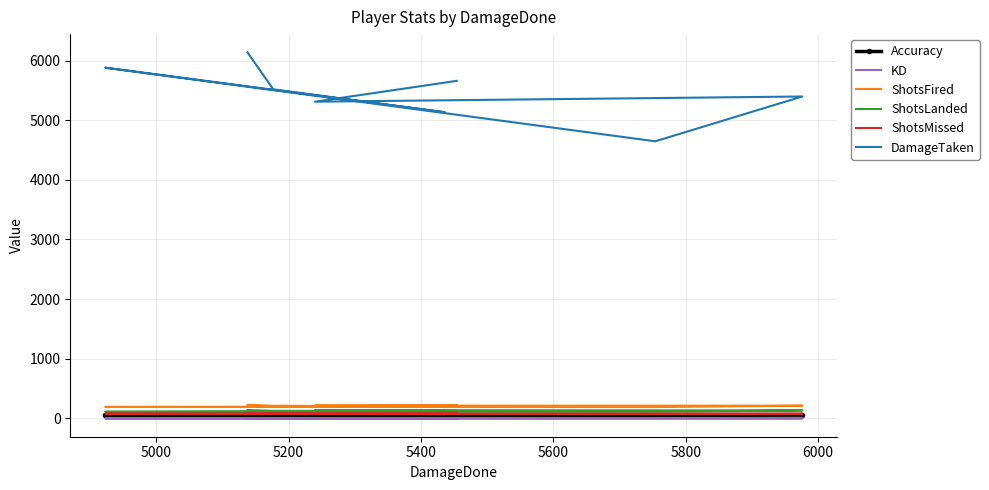

True or false: KD and Accuracy cross at least once.

False